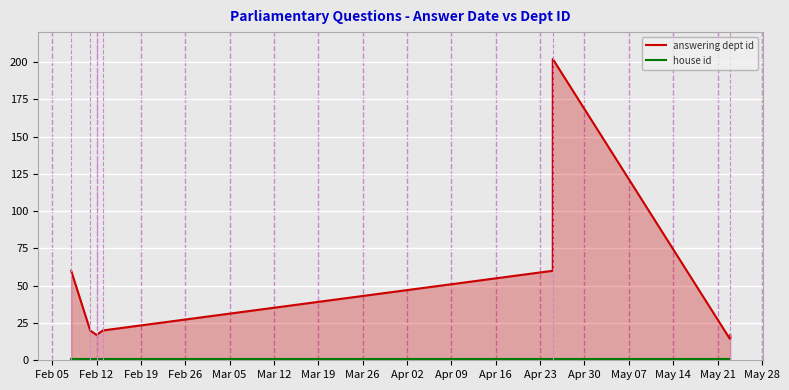

What are all the series names shown in the legend?

answering dept id, house id